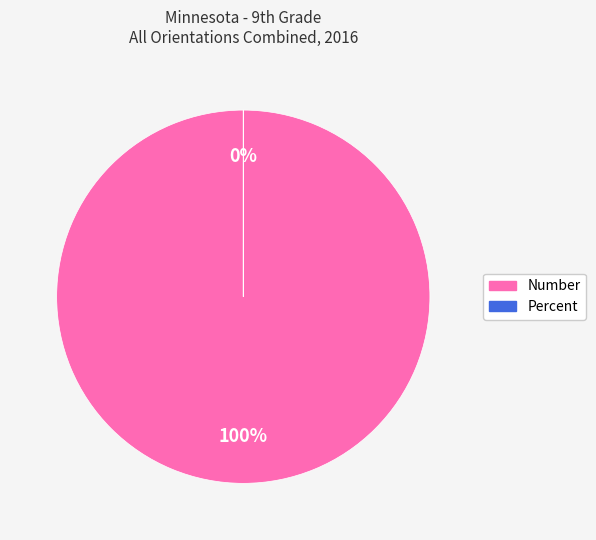

What percentage is the Number slice, to the nearest percent?

100%